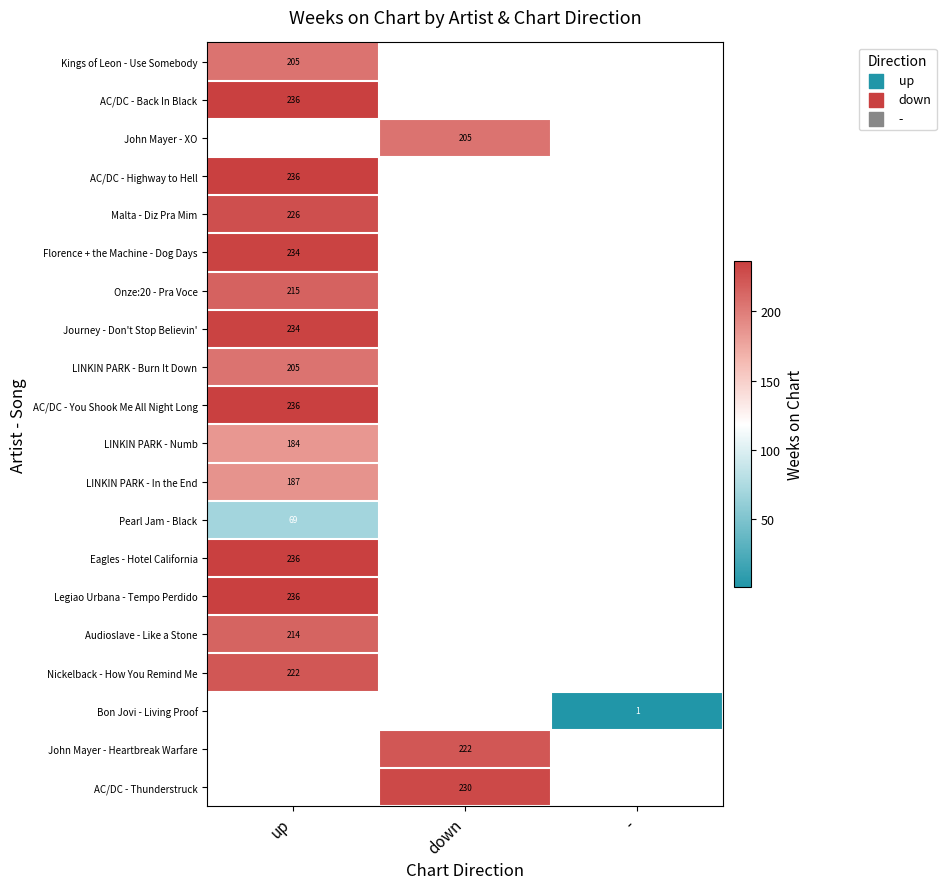

What is the difference between the highest and lowest values at up?

167.0